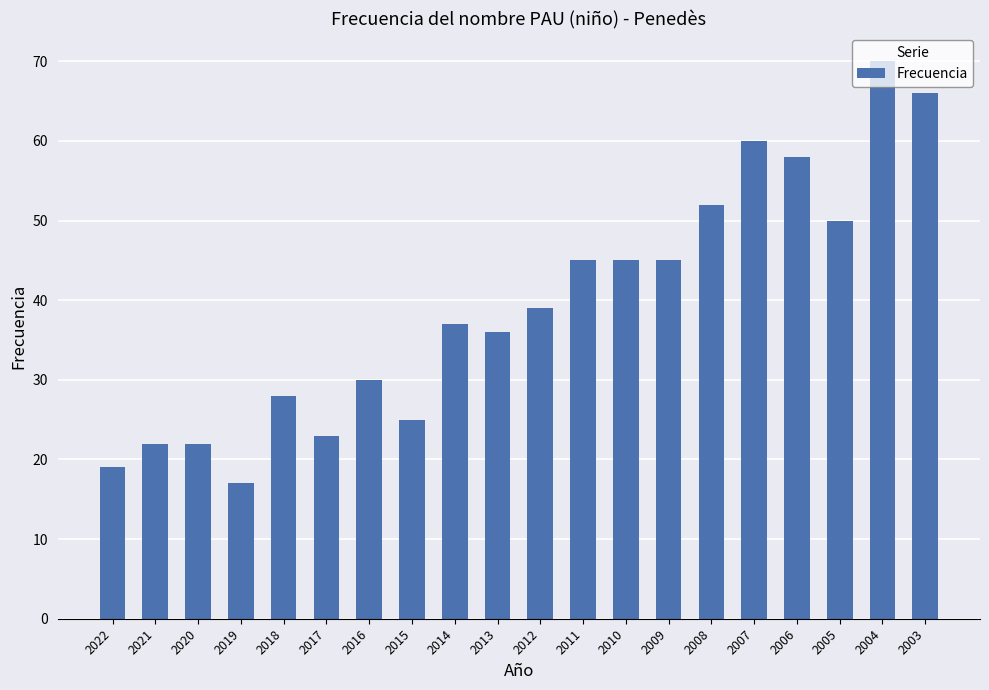

What is the value of the 18th bar from the left?

50